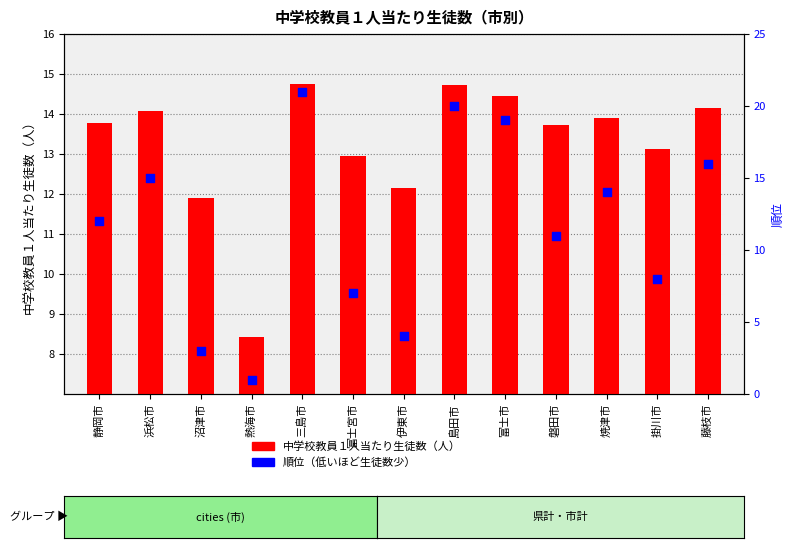

Which series has the largest total across all categories?

中学校教員１人当たり生徒数